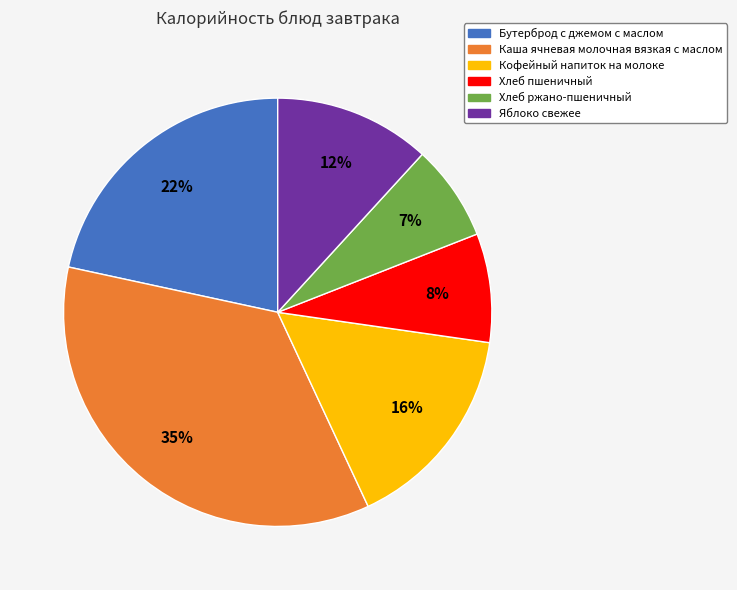

To the nearest percent, what is the combined percentage of Яблоко свежее and Каша ячневая молочная вязкая с маслом?

47%